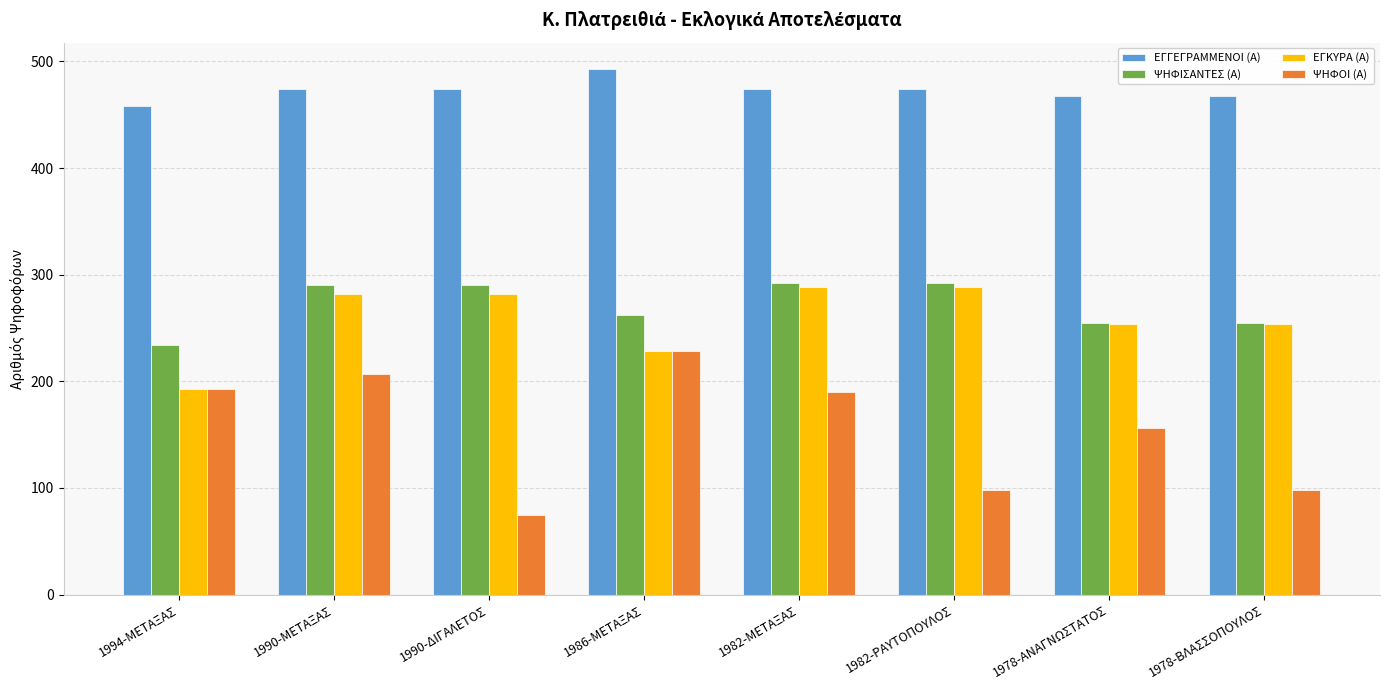

Which series has the widest spread of values?

ΨΗΦΟΙ (Α)